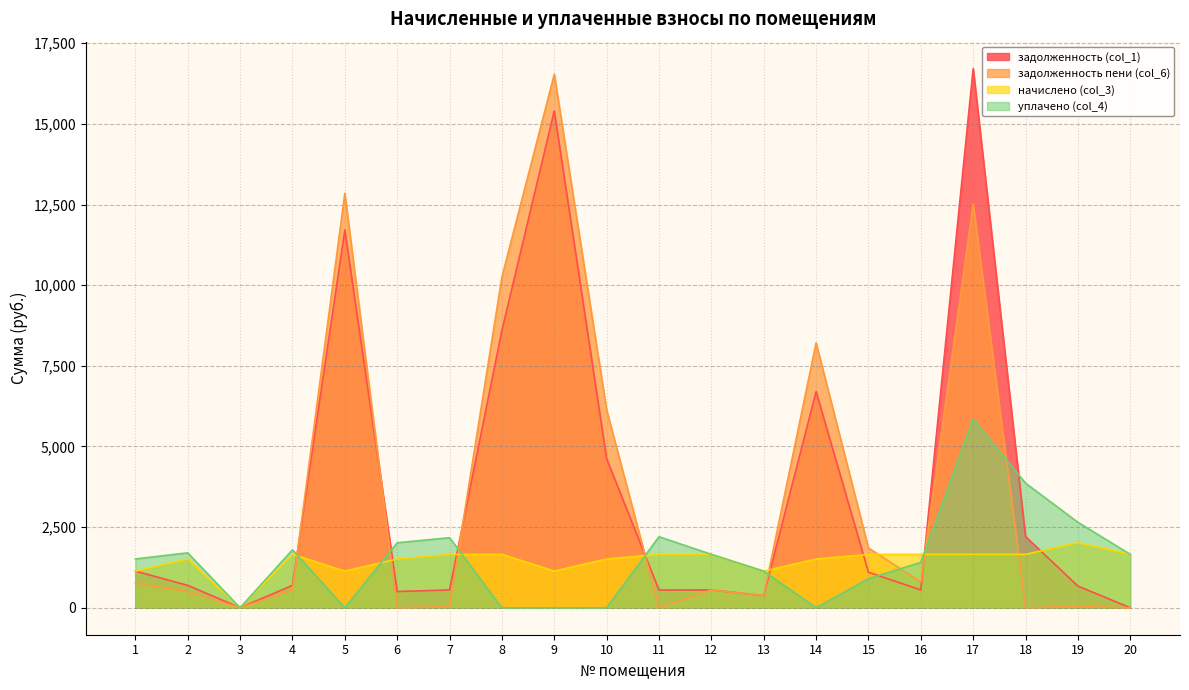

At which label does уплачено (col_4) reach its peak?

17